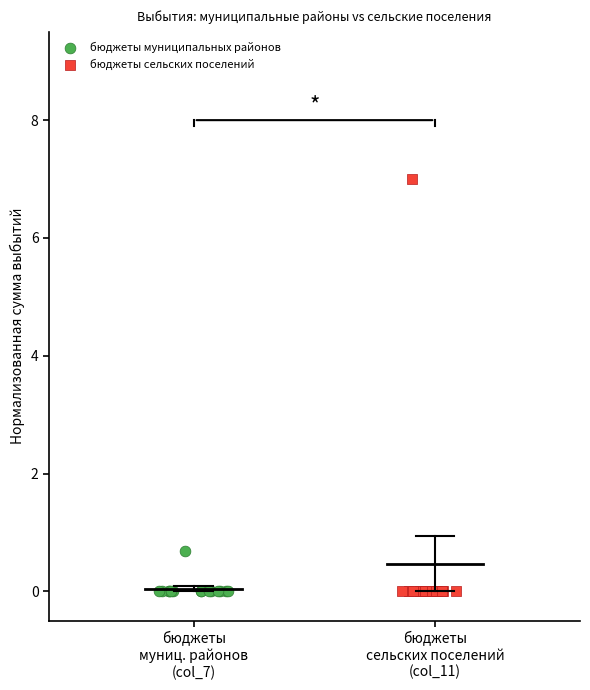

Which series has the widest spread of Y values?

бюджеты сельских поселений